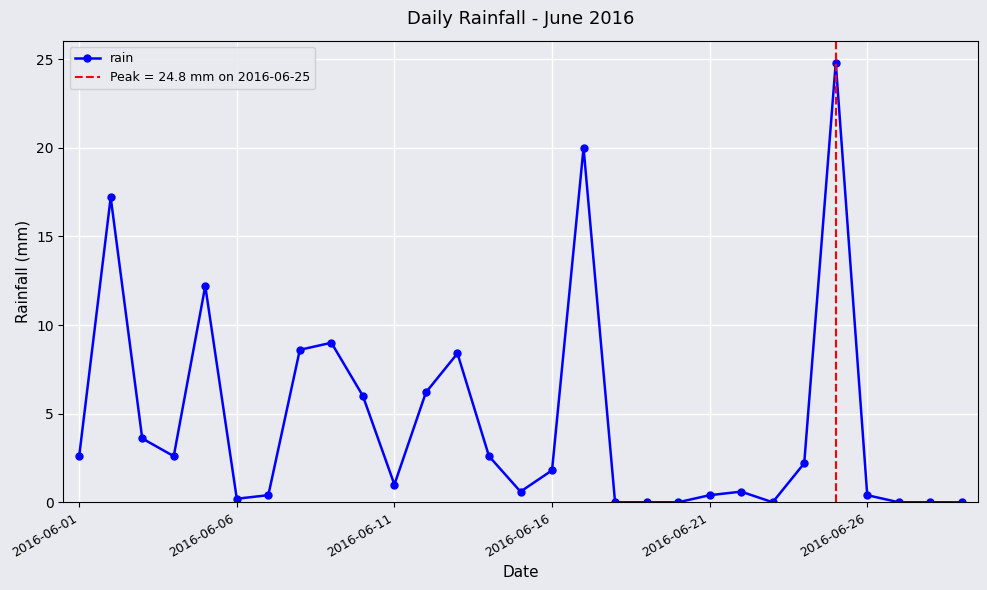

How many lines are shown in the chart?

1